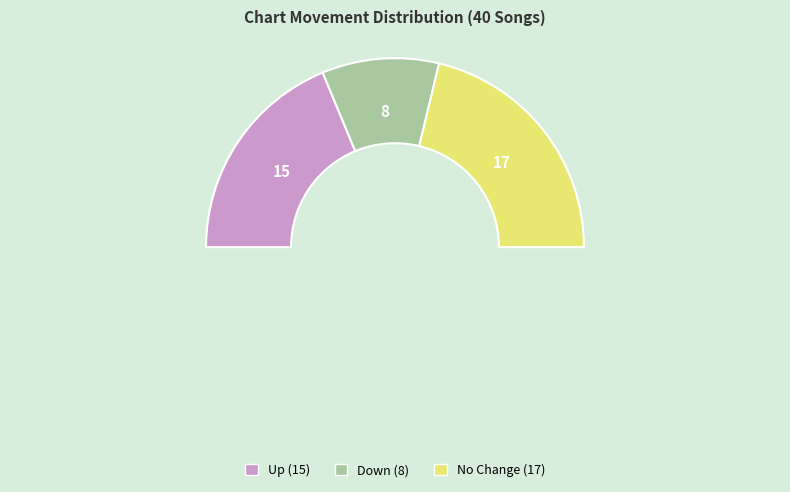

What percentage is the - slice, to the nearest percent?

42%